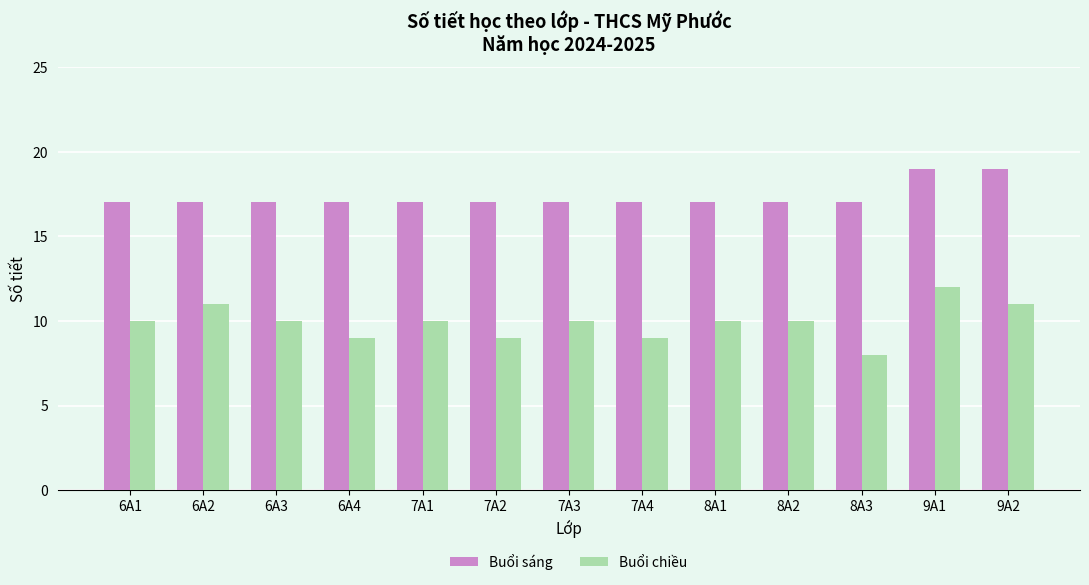

Reading right to left, transcribe all the data shown in this chart.

Buổi sáng: 9A2=19	9A1=19	8A3=17	8A2=17	8A1=17	7A4=17	7A3=17	7A2=17	7A1=17	6A4=17	6A3=17	6A2=17	6A1=17
Buổi chiều: 9A2=11	9A1=12	8A3=8	8A2=10	8A1=10	7A4=9	7A3=10	7A2=9	7A1=10	6A4=9	6A3=10	6A2=11	6A1=10